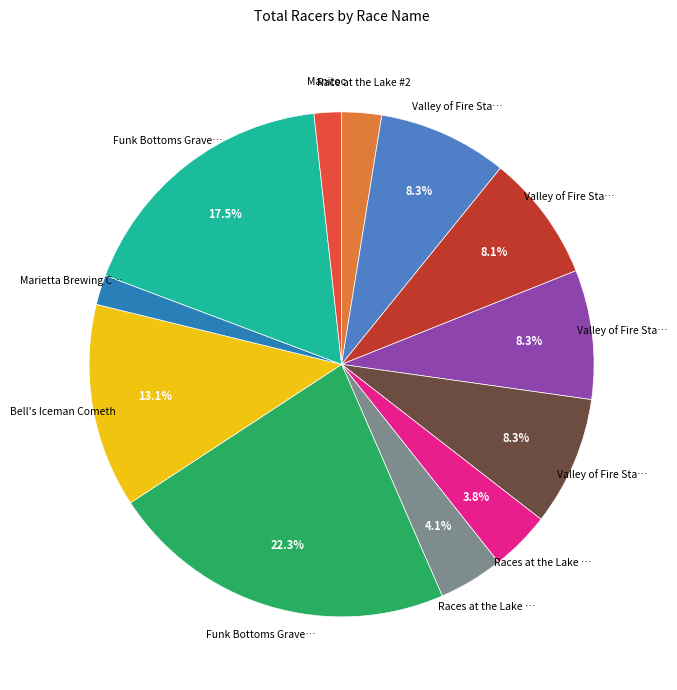

Is there any slice that represents more than half of the pie?

No